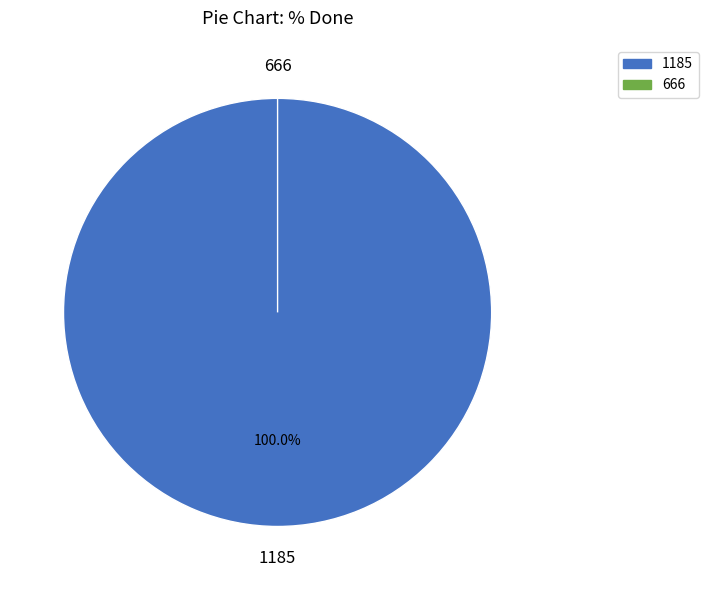

What is the largest slice in the pie chart?

1185